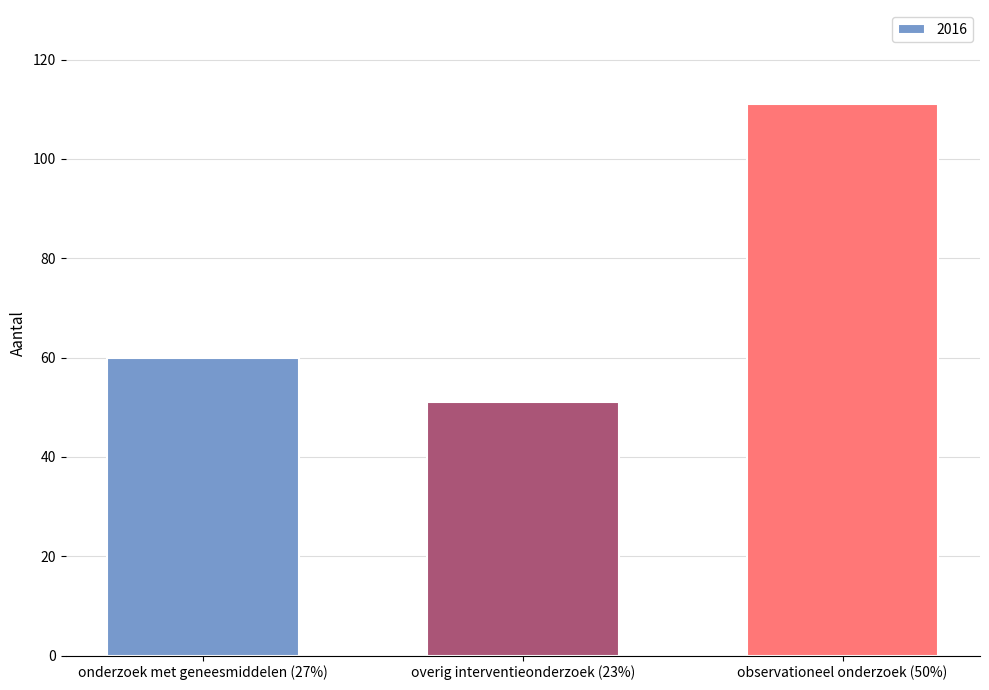

What is the label of the 3rd bar from the right?

onderzoek met geneesmiddelen (27%)